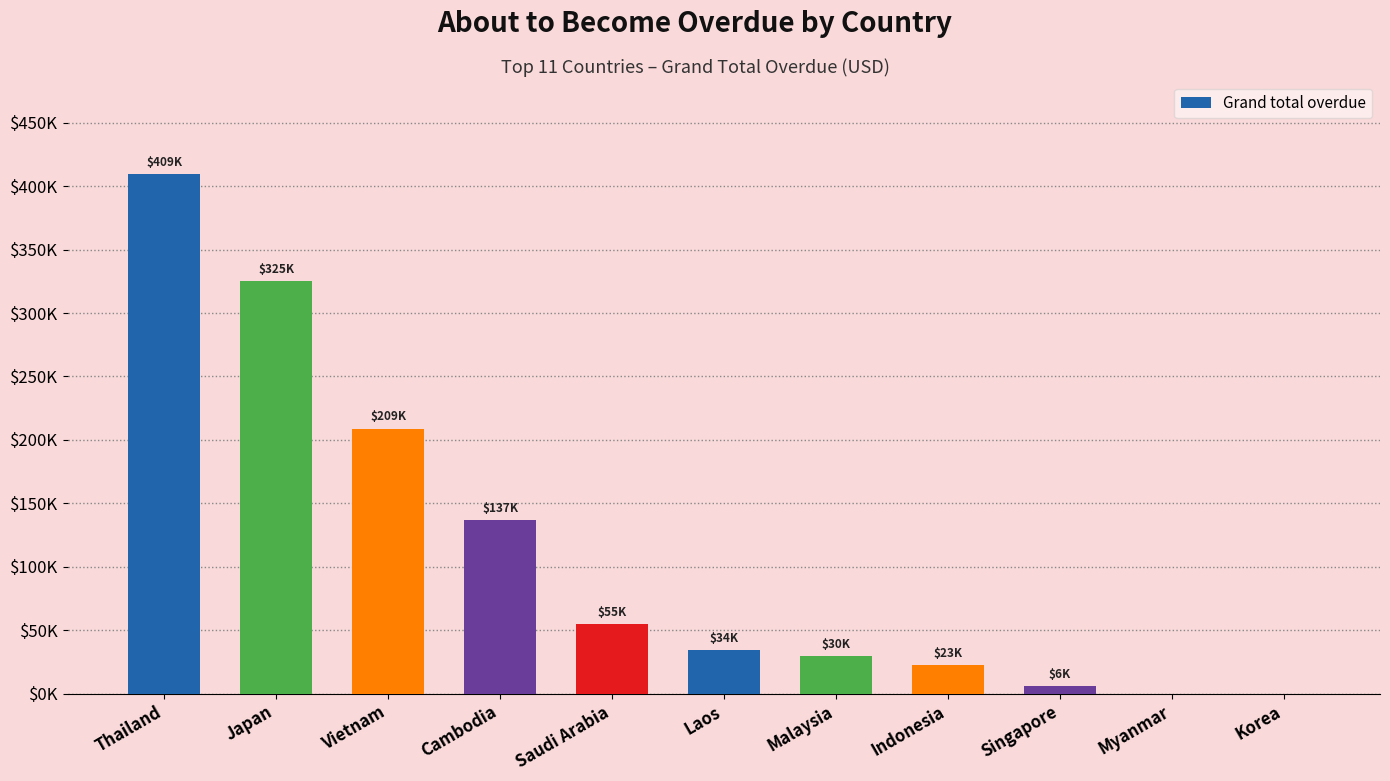

Which has a higher value, Korea or Laos?

Laos